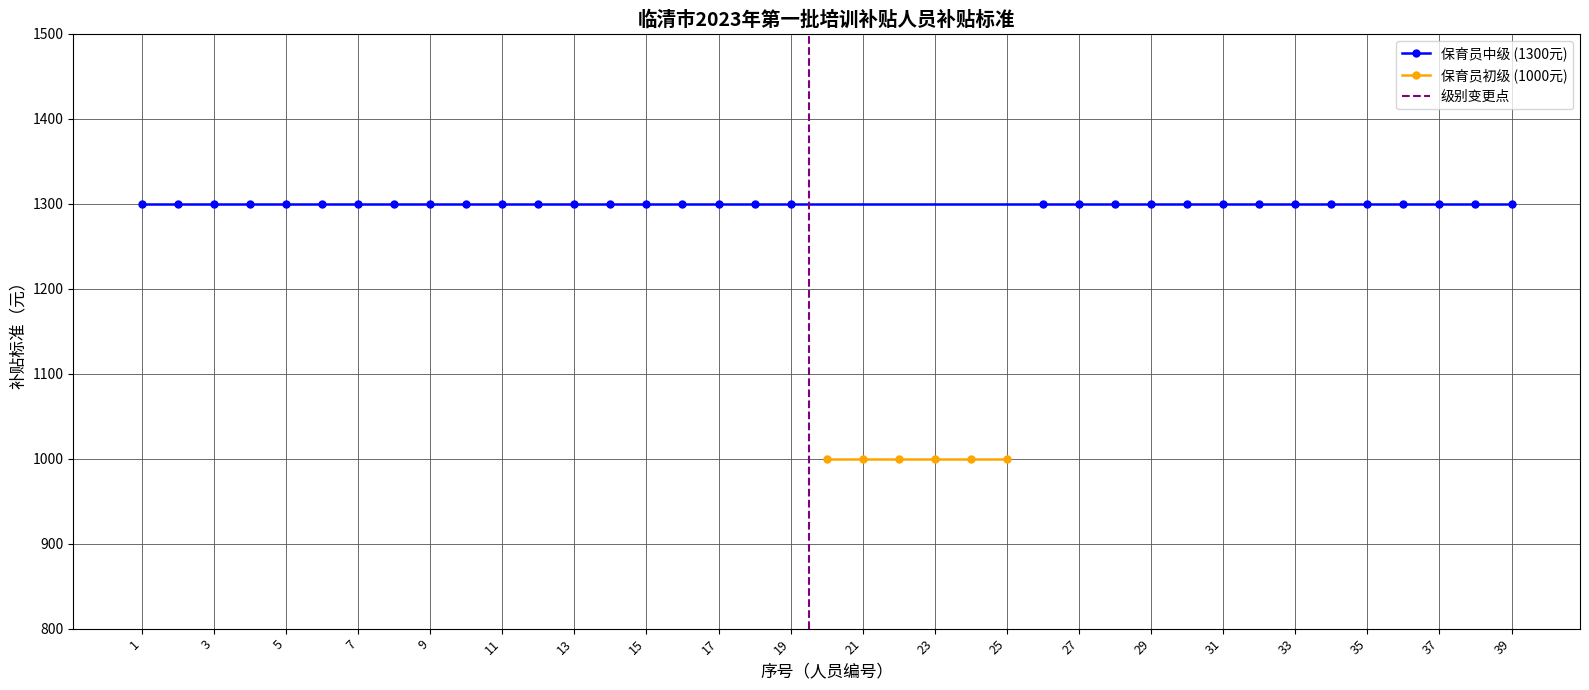

True or false: 保育员中级(1300元) has more than 0 points higher than both neighbors.

False